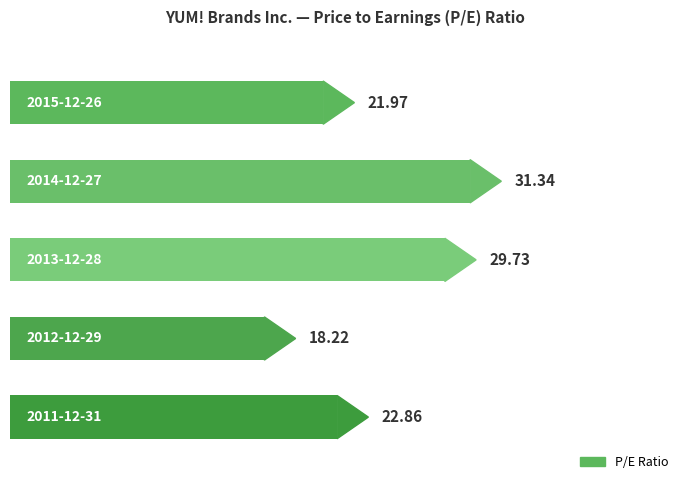

How many categories are shown in the chart?

5